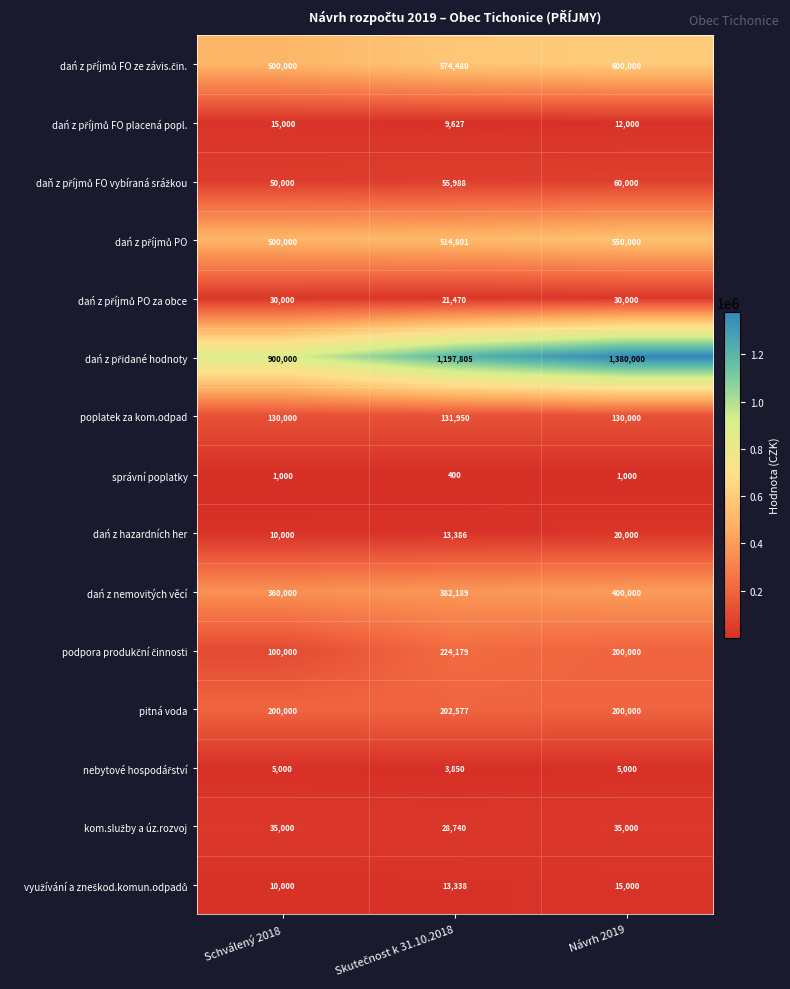

What is the sum of all pitná voda values?

602577